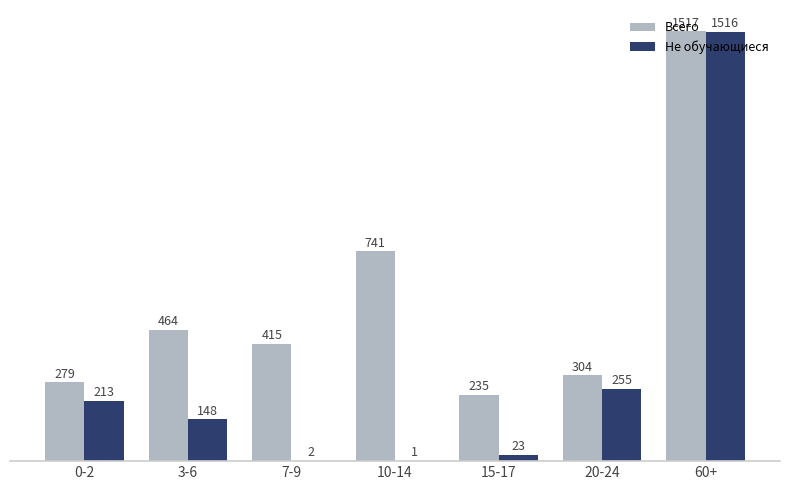

At which label does Не обучающиеся first exceed 148?

0-2